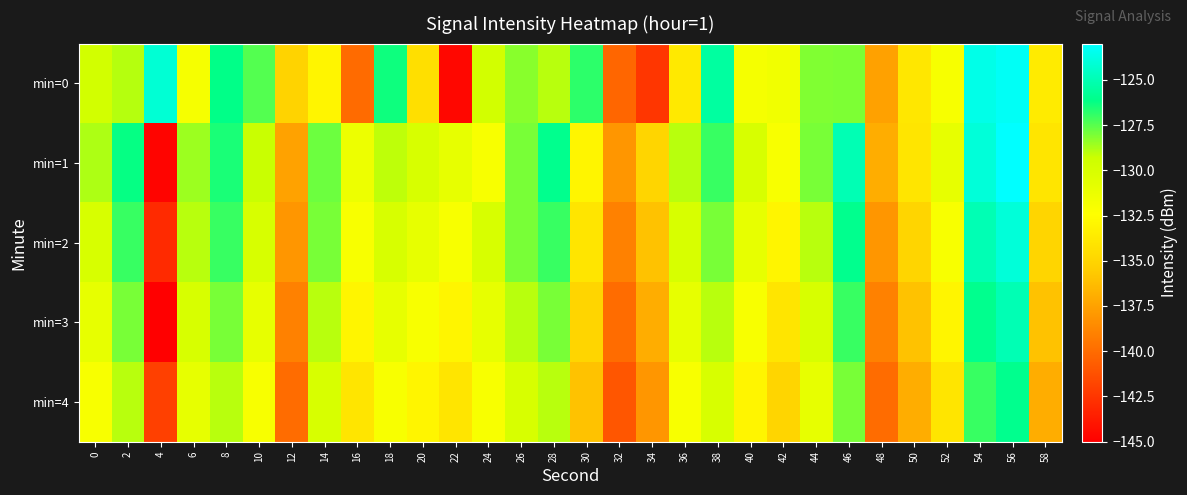

What is the spread (max minus min) of values at 36?

4.8